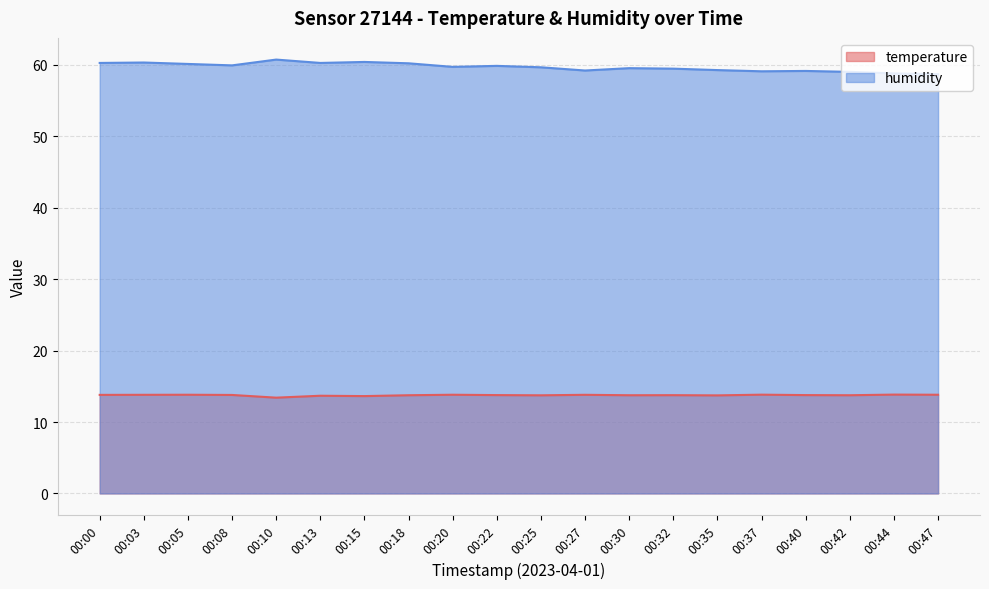

List the labels in order of humidity value, largest first.

00:10, 00:15, 00:03, 00:00, 00:13, 00:18, 00:05, 00:08, 00:22, 00:20, 00:25, 00:30, 00:32, 00:35, 00:27, 00:40, 00:37, 00:42, 00:44, 00:47